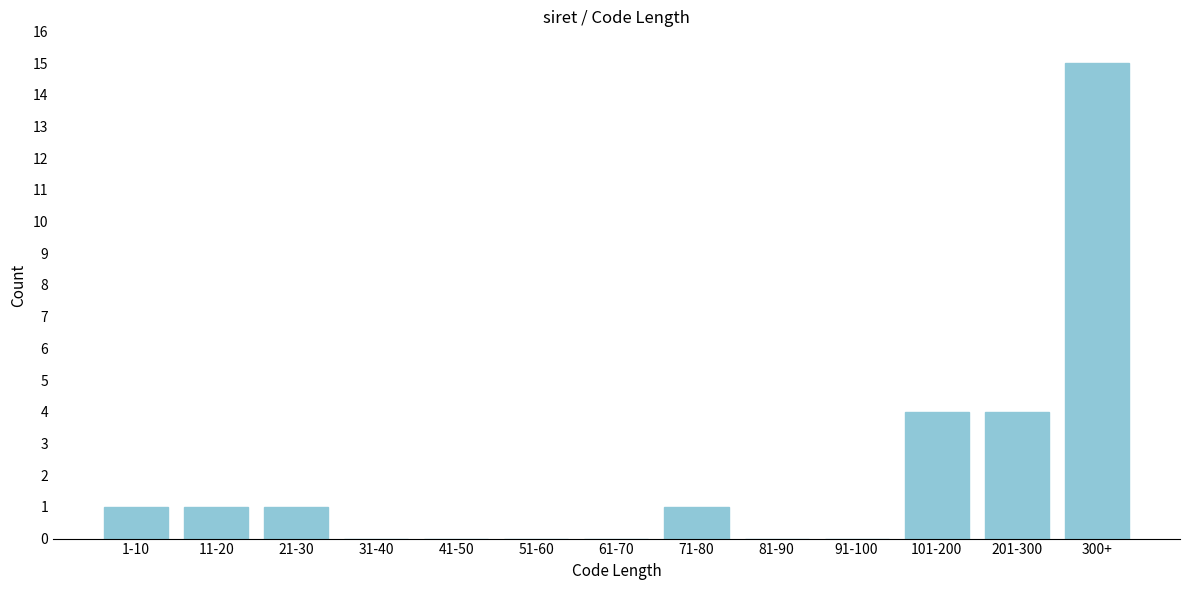

Reading left to right, extract all data points from this chart.

1-10=1	11-20=1	21-30=1	31-40=0	41-50=0	51-60=0	61-70=0	71-80=1	81-90=0	91-100=0	101-200=4	201-300=4	300+=15